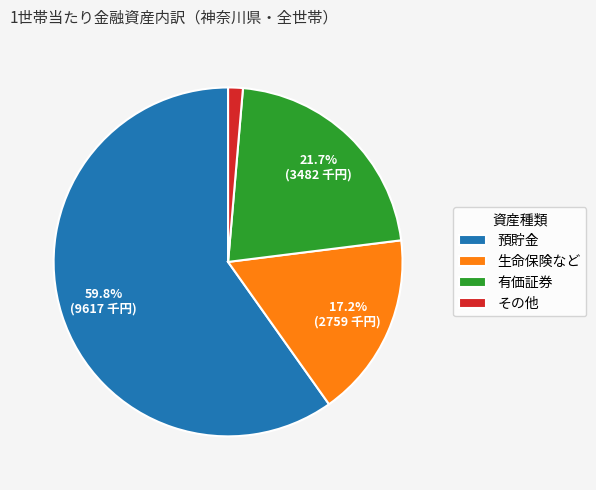

Do 生命保険など and 預貯金 together represent more than half of the pie?

Yes